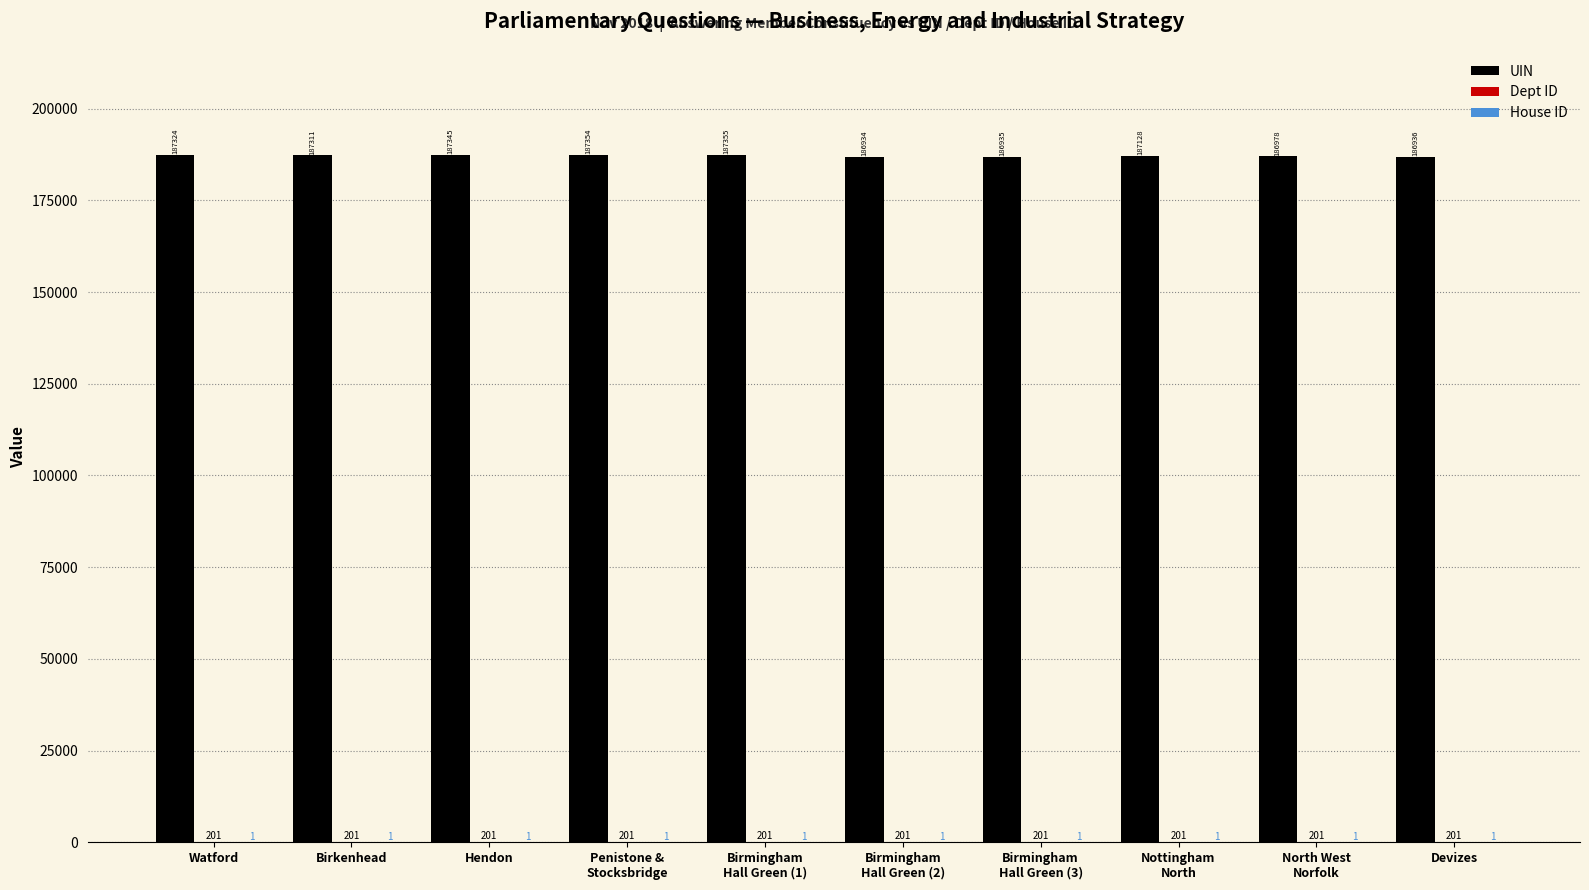

Count the number of categories in the chart.

10